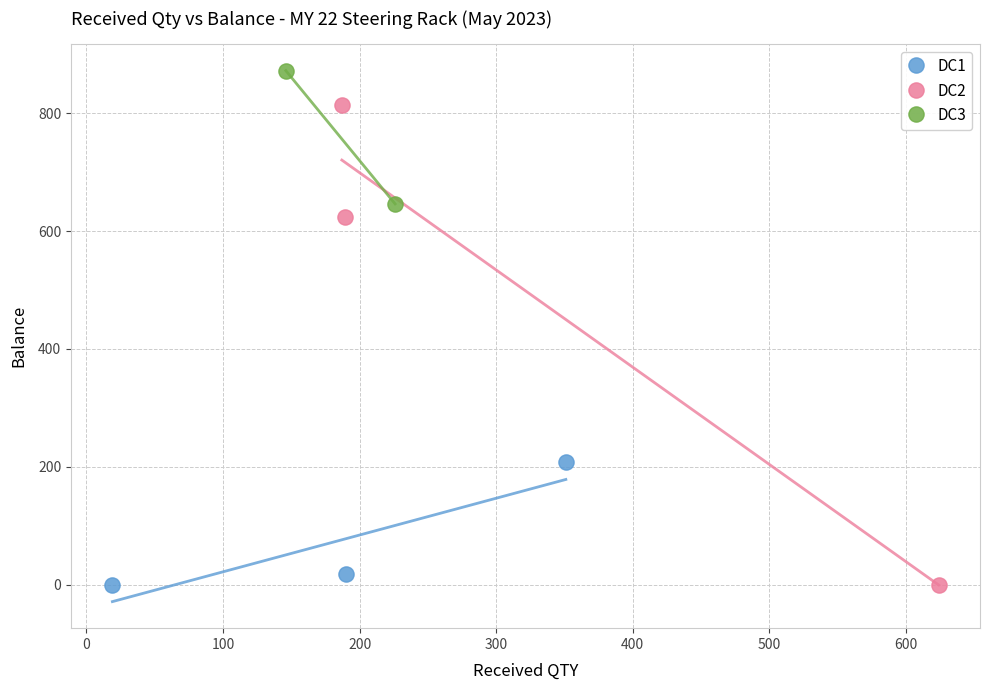

Which series contains the highest Y value?

DC3